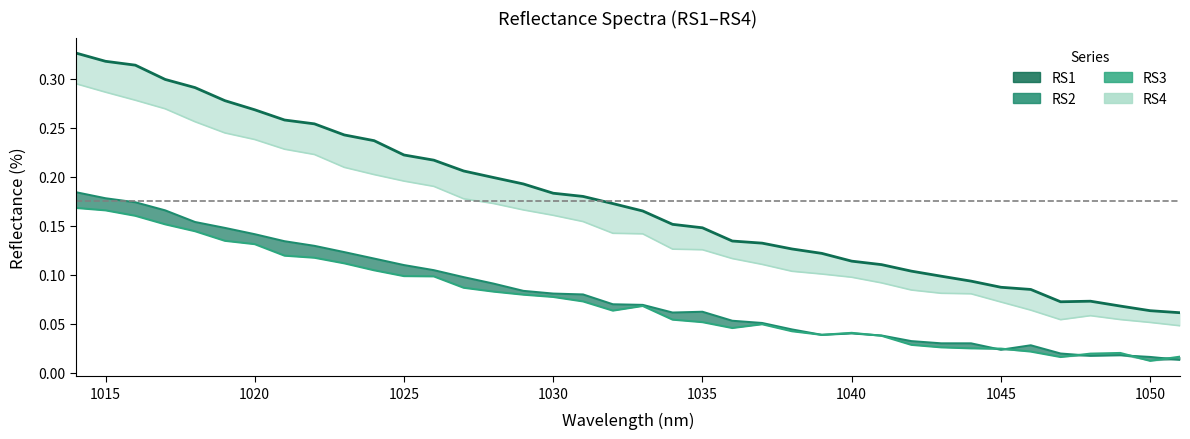

List the series in order of their peak value, lowest first.

RS3 line, RS2 line, RS4 line, RS1 line